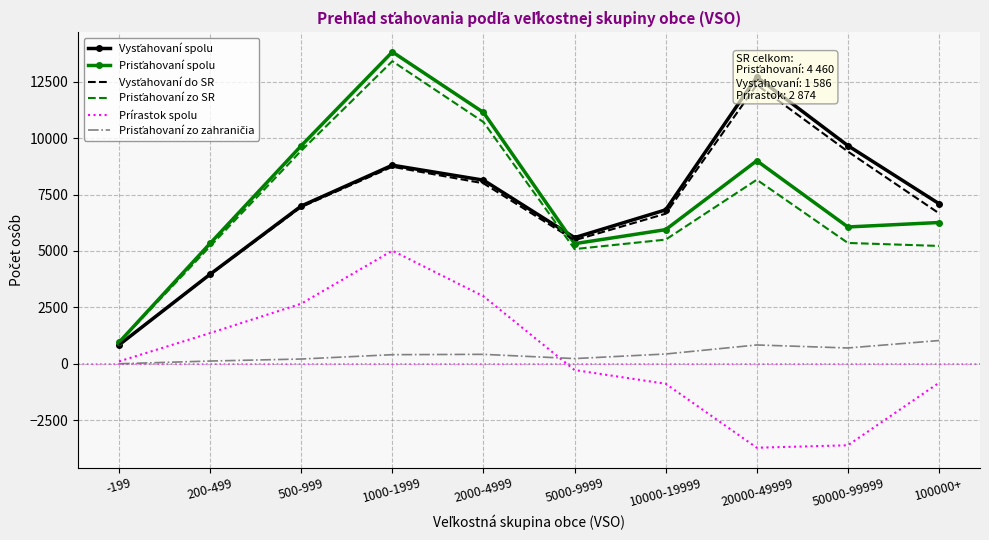

How many data points in Prisťahovaní zo zahraničia are less than 426?

5